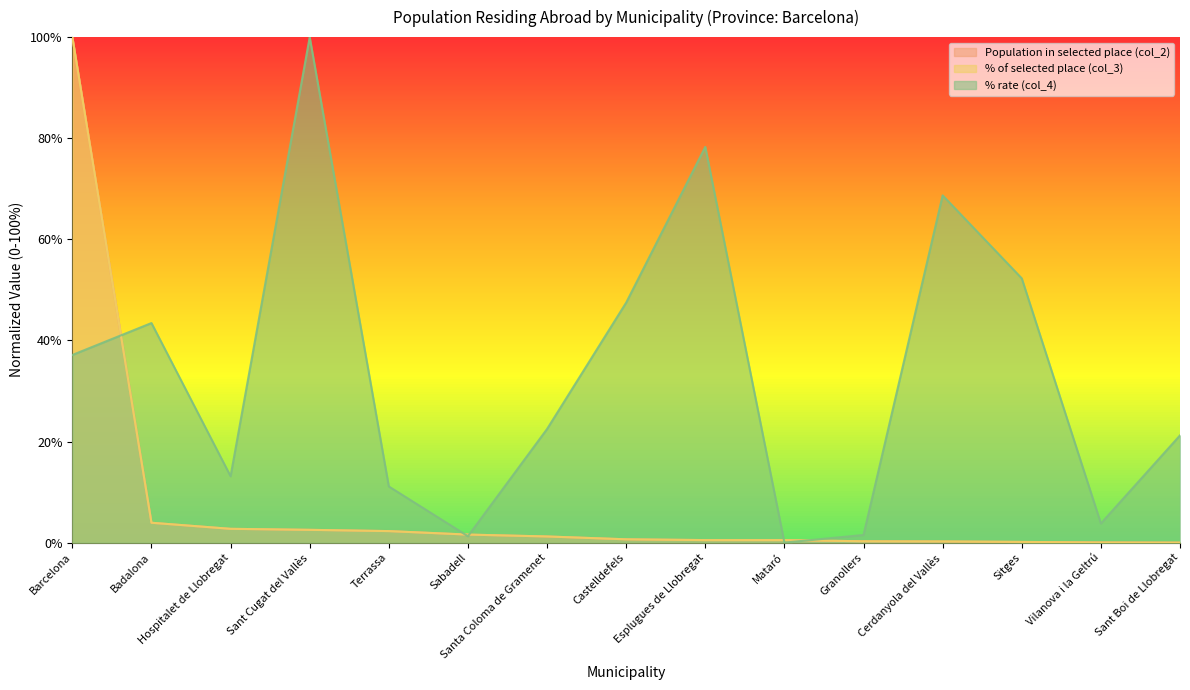

What are all the series names shown in the legend?

Population in selected place (col_2), % of selected place (col_3), % rate (col_4)